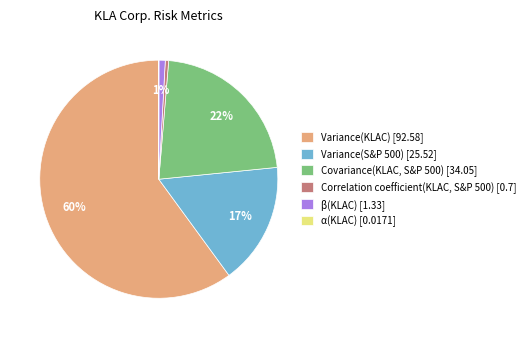

To the nearest percent, what is the average slice percentage?

17%